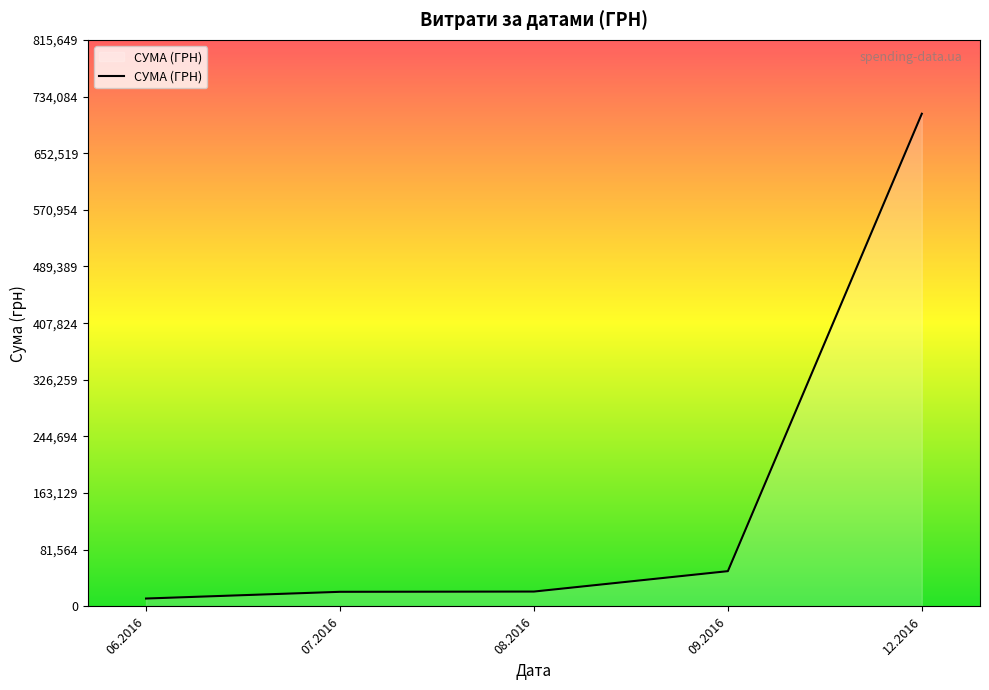

How many lines are shown in the chart?

1